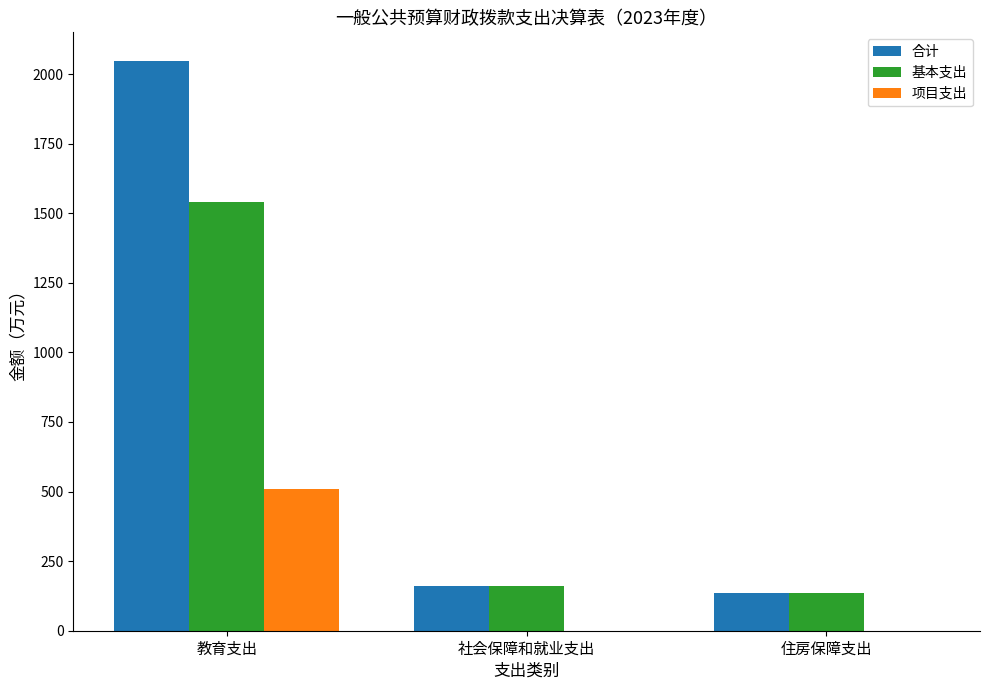

What is the sum of all 项目支出 values?

507.9